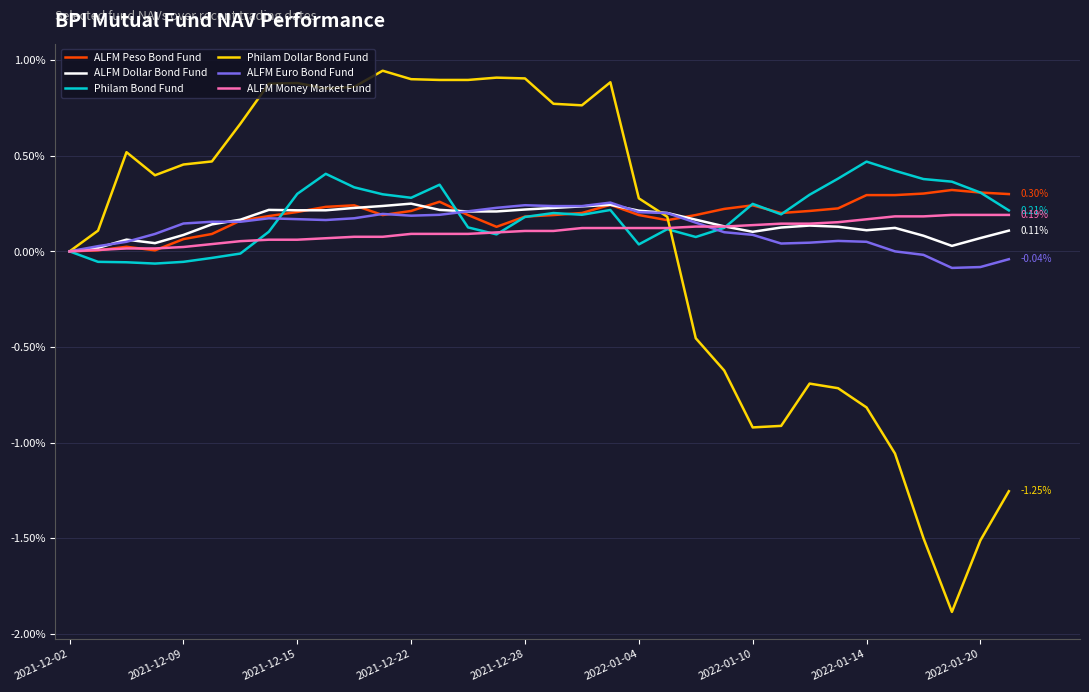

Which series has the largest range (max minus min)?

Philam Dollar Bond Fund